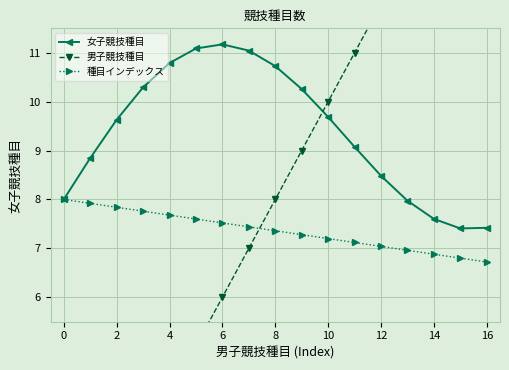

True or false: 女子競技種目 and 種目インデックス cross at least once.

False